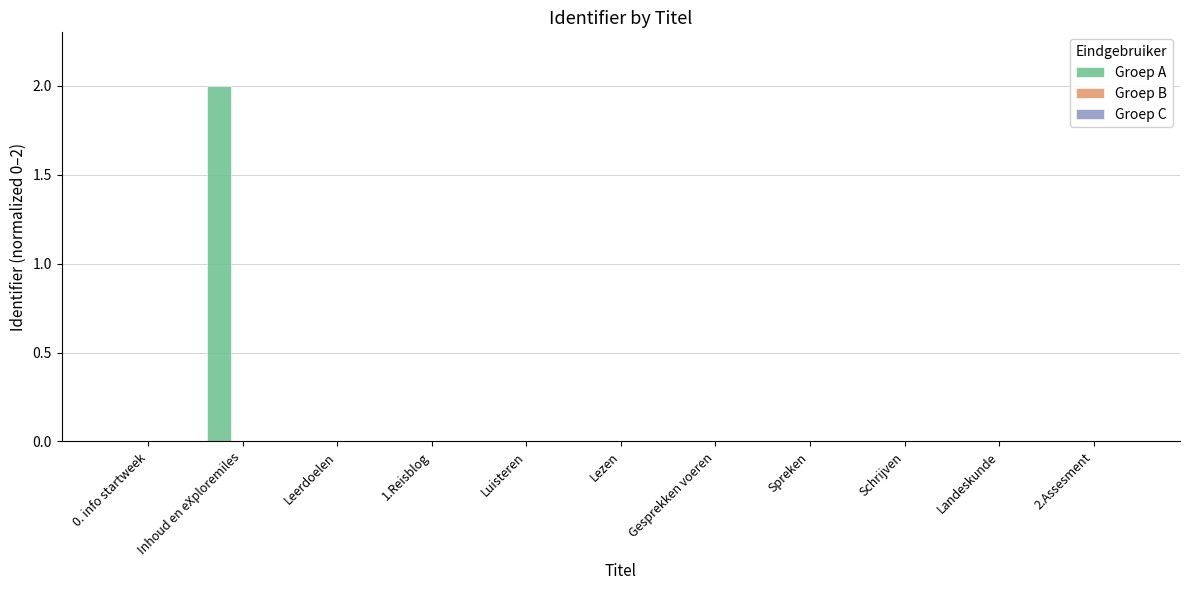

Which category has the highest value across all series?

Inhoud en eXploremiles